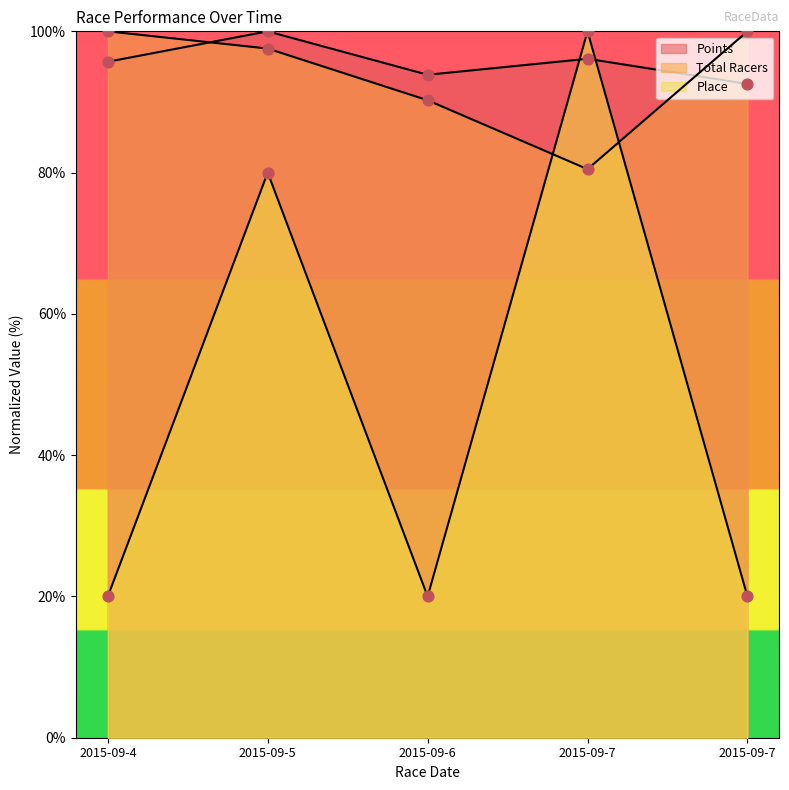

Which series contains the lowest Y value?

Place